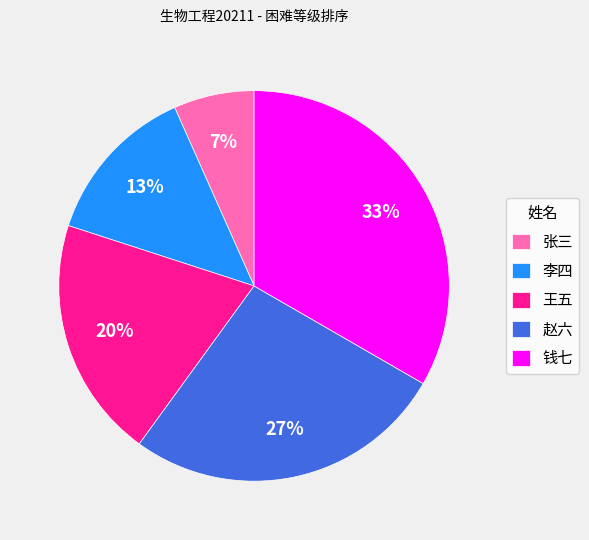

What is the largest slice in the pie chart?

钱七